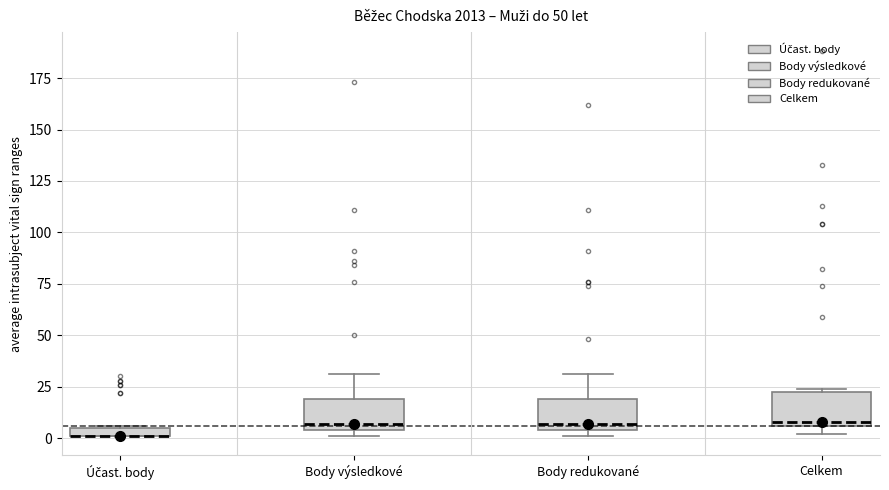

Where is the lower edge of the box for Celkem on the y-axis? The values are not printed on the chart, so give them approximately, as read against the axis.

5